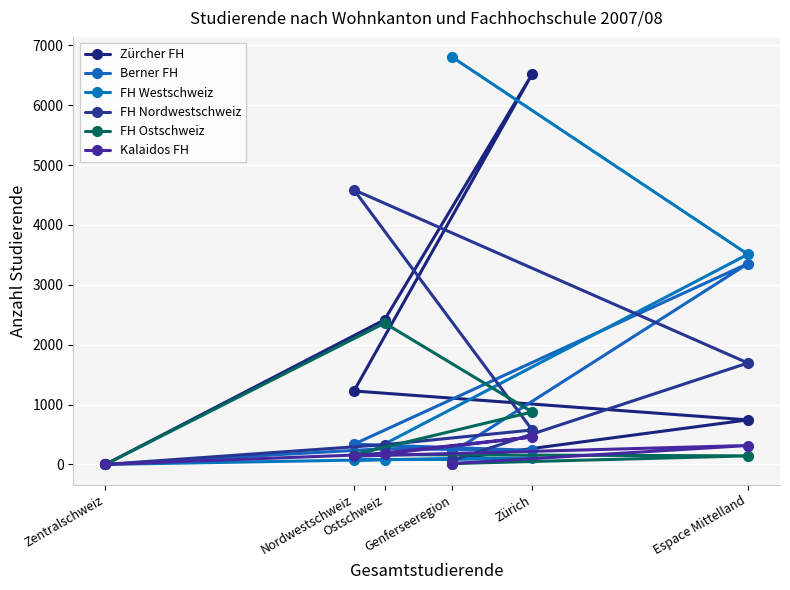

Is the value of FH Westschweiz at Genferseeregion greater than the value of Berner FH at Espace Mittelland?

Yes